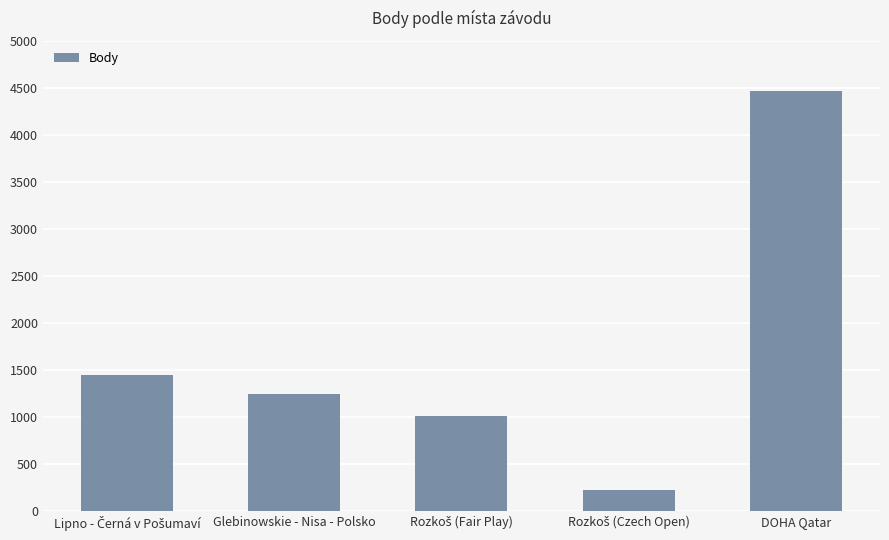

What is the difference between the maximum and minimum values?

4248